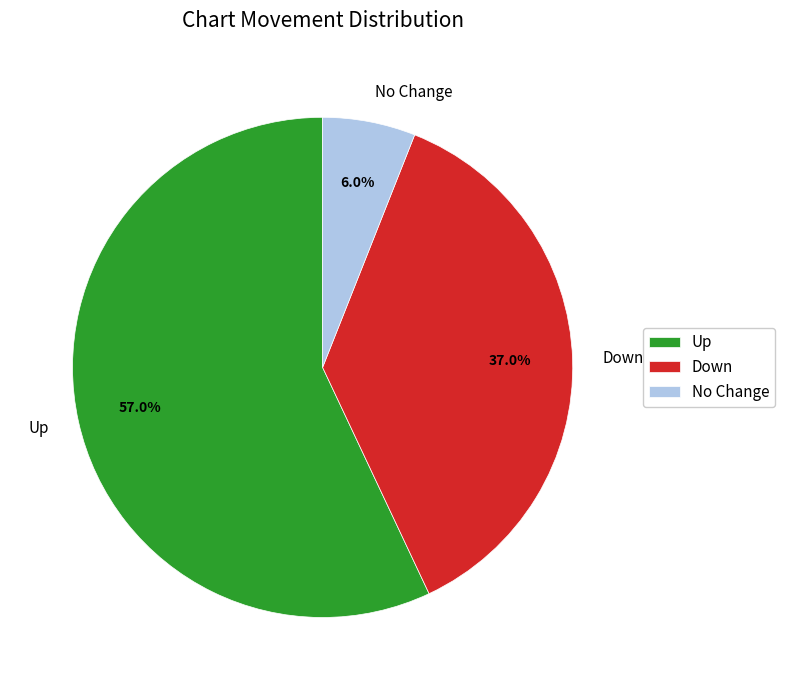

What is the ratio of the value at Up to the value at Down?

1.5